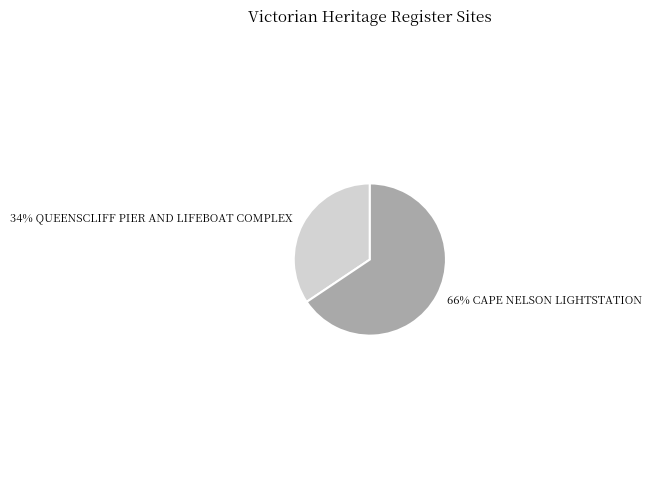

To the nearest percent, what is the average slice percentage?

50%